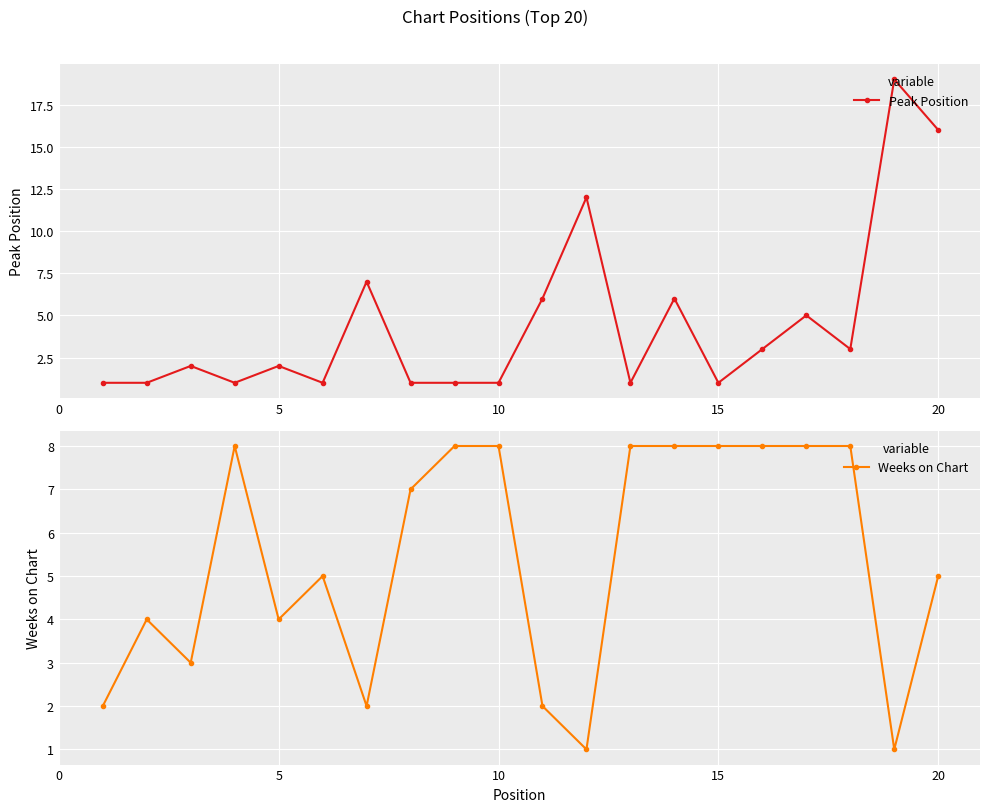

The Peak Position series shows 1 at 5. True or false?

False